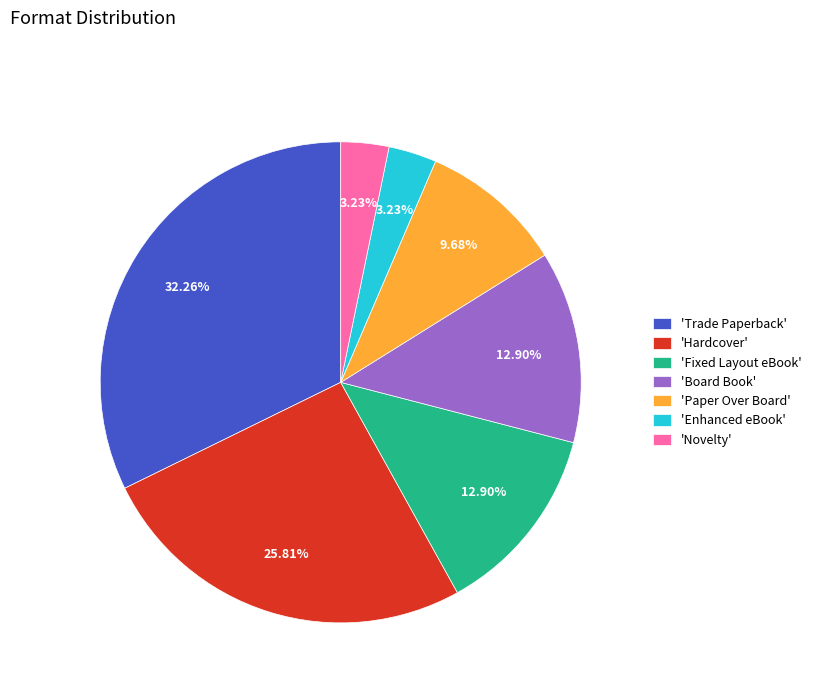

Does 'Fixed Layout eBook' represent more than half of the total?

No